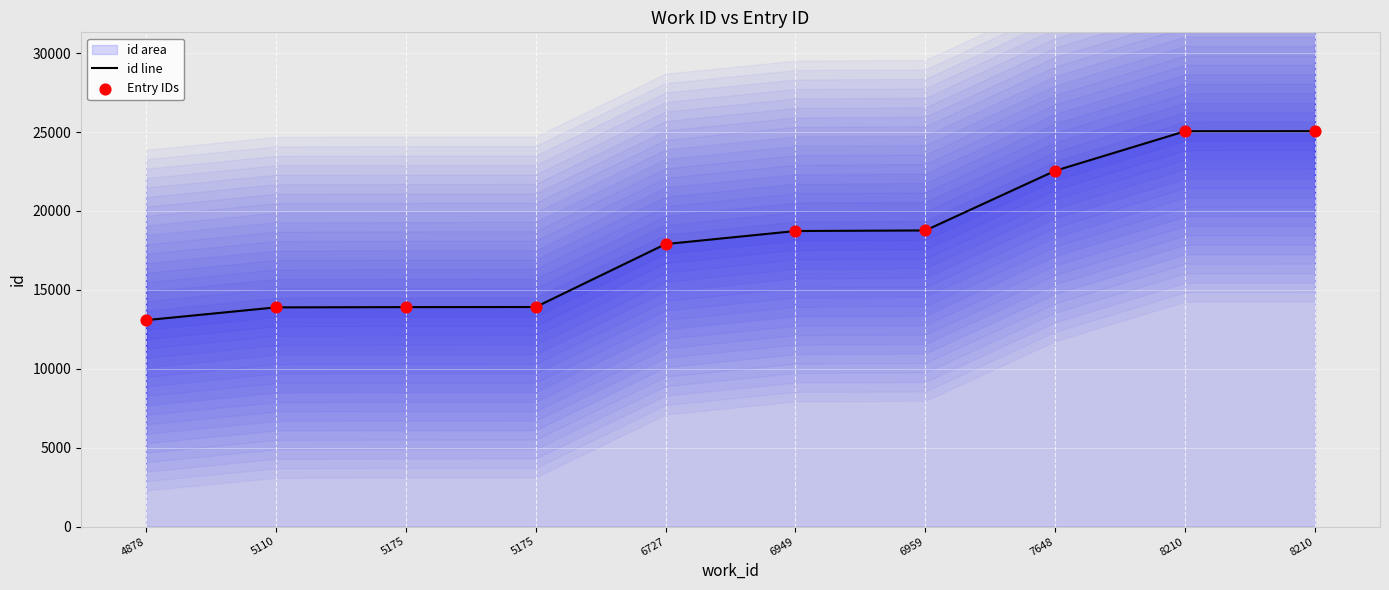

Which series has the largest Y range (max minus min)?

id line